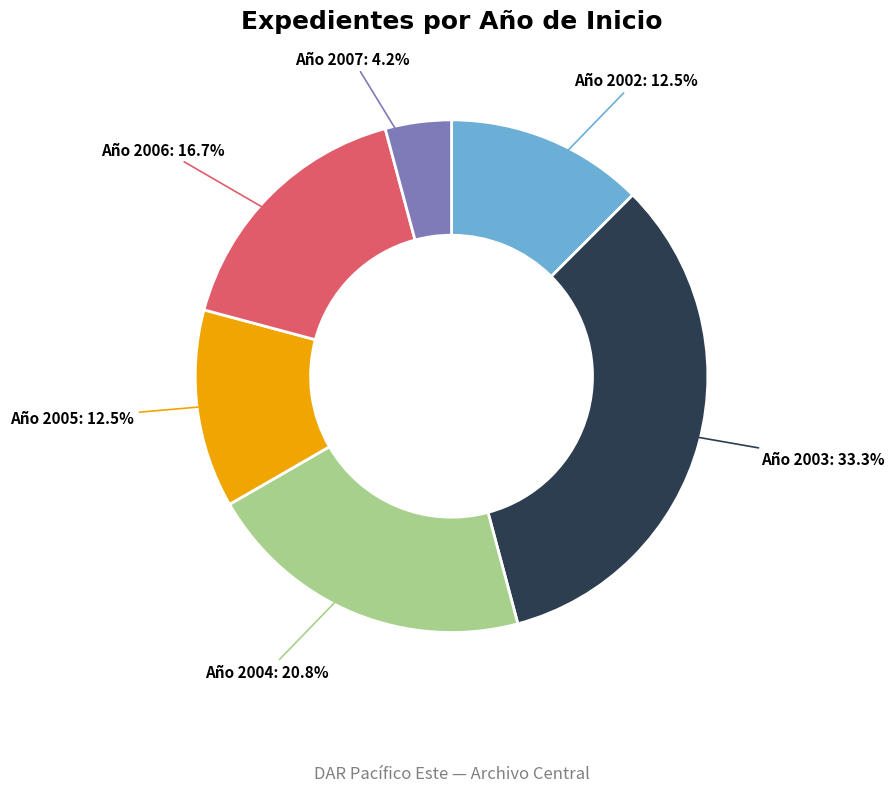

Is there a majority slice in this chart?

No